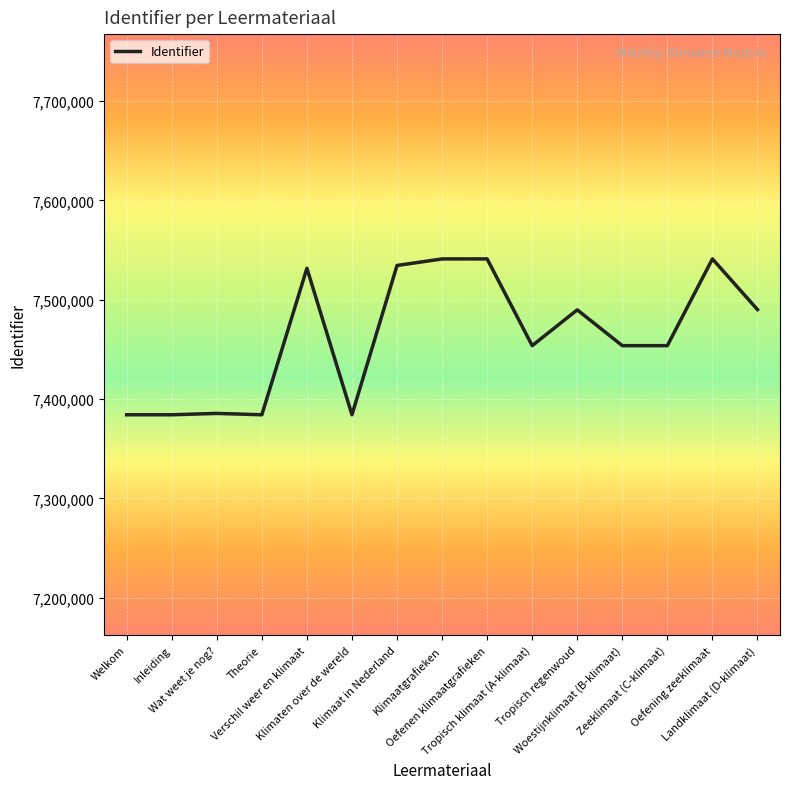

What is the difference between the maximum and minimum values?

156866